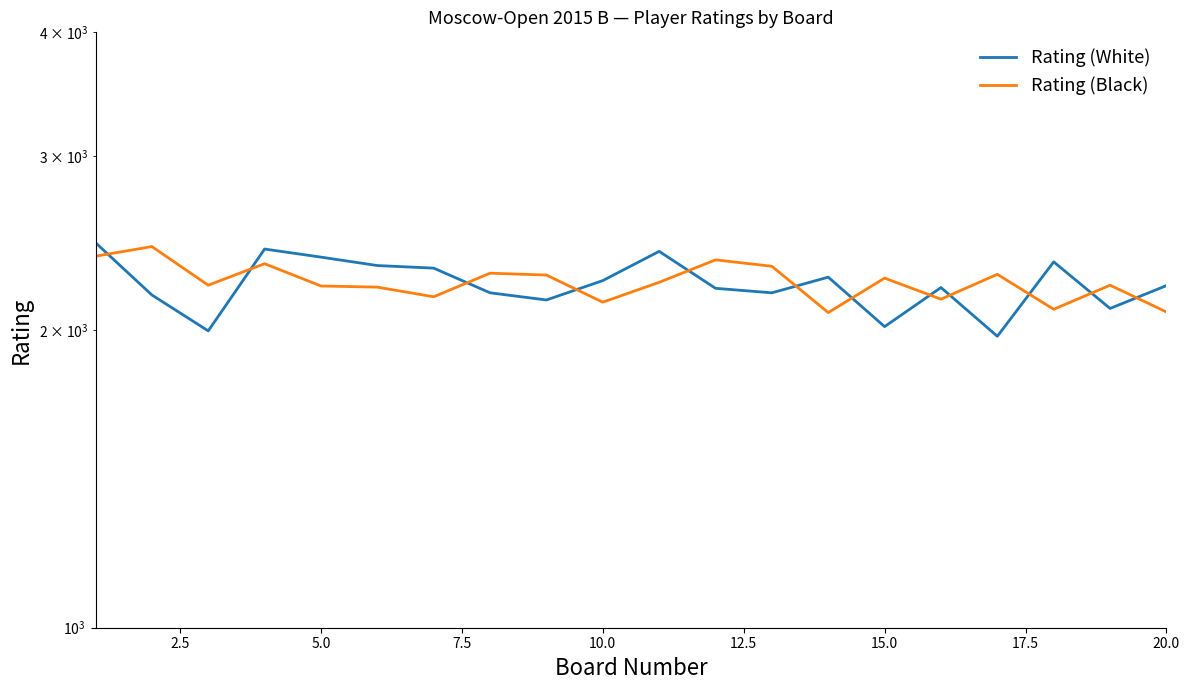

At 5.0, list the series in order from largest to smallest.

Rating (Black), Rating (White)